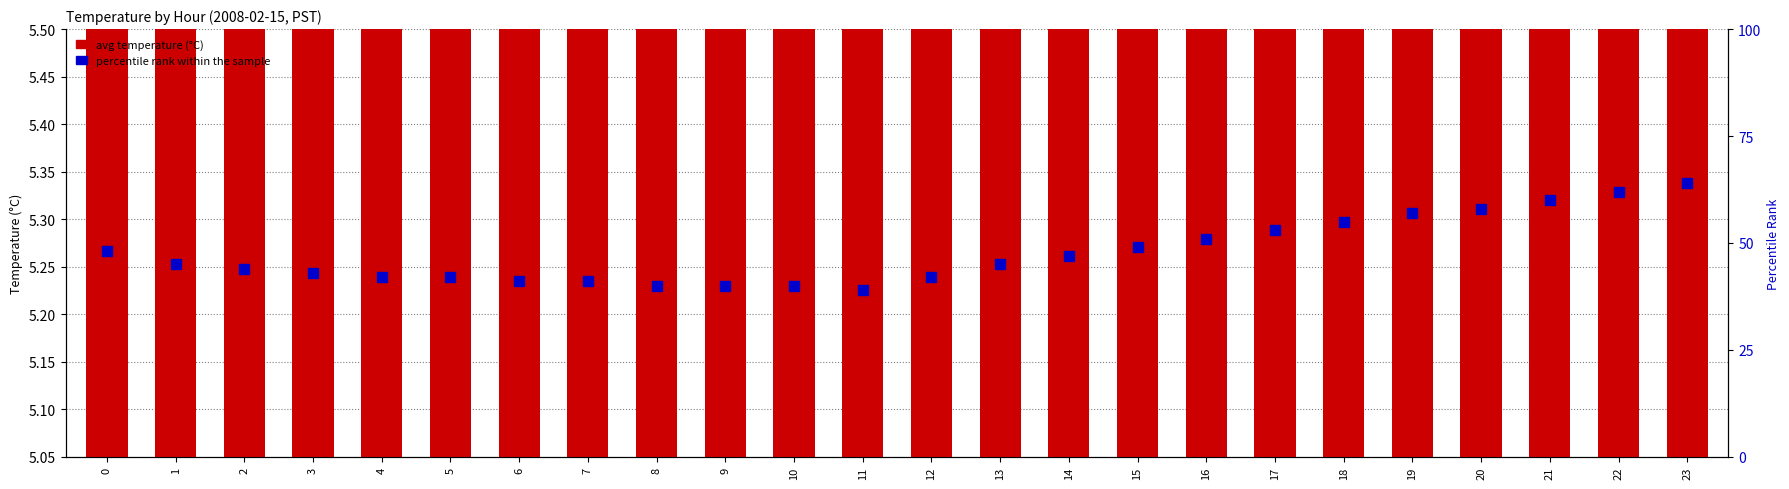

The value of percentile rank within the sample at 23 is 18.0. True or false?

False